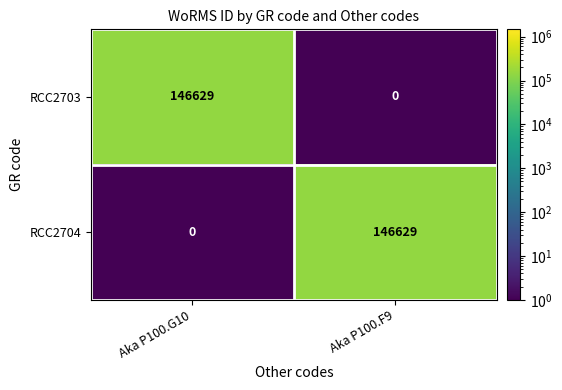

True or false: RCC2704 has a value of 0 at Aka P100.G10.

True